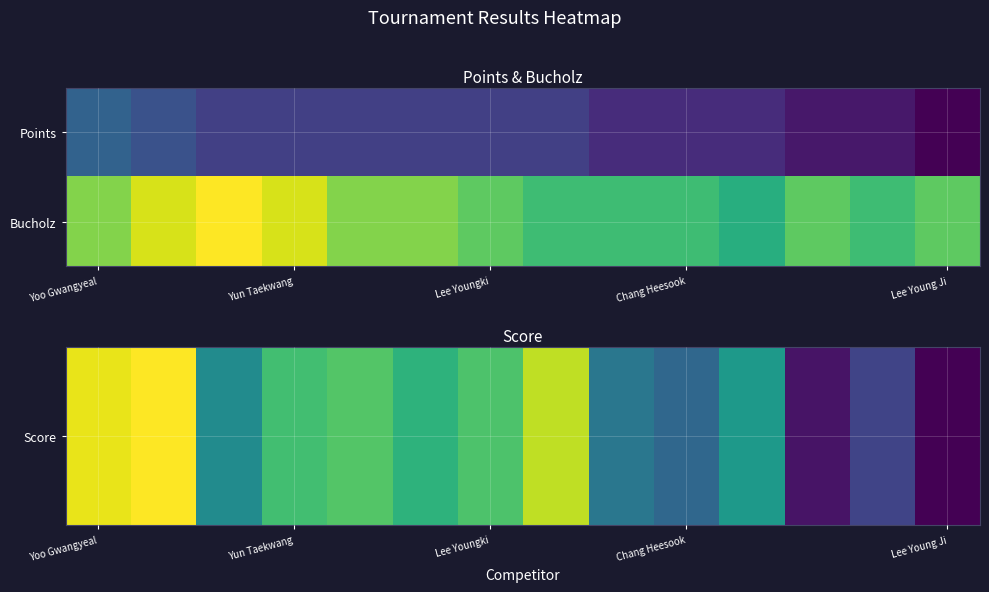

At how many categories does at least one series exceed 27?

5